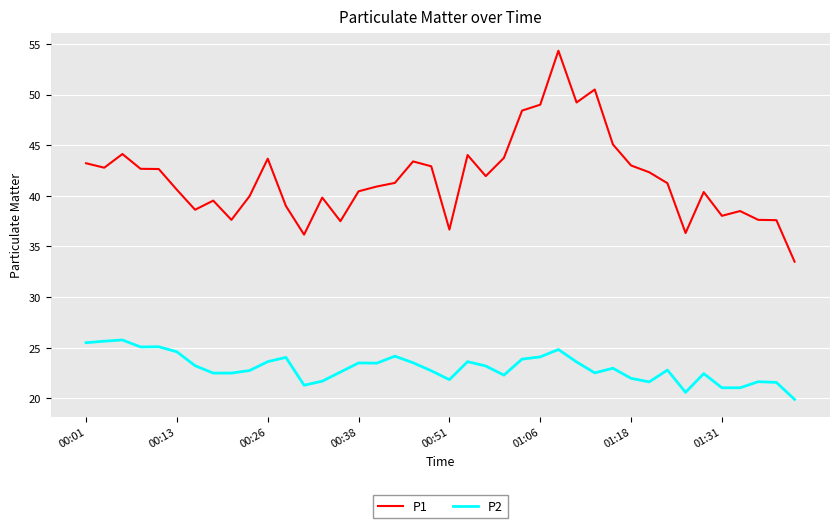

What is the greatest value displayed?

54.3